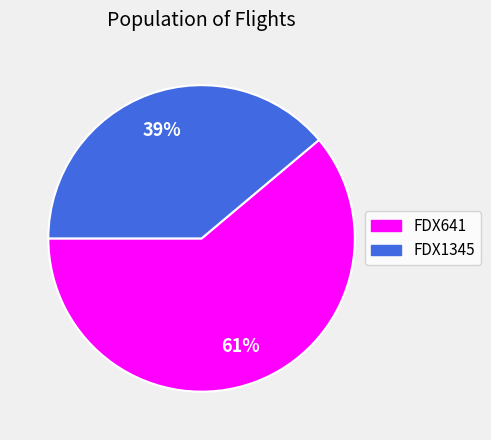

Is FDX1345 the majority of the pie?

No